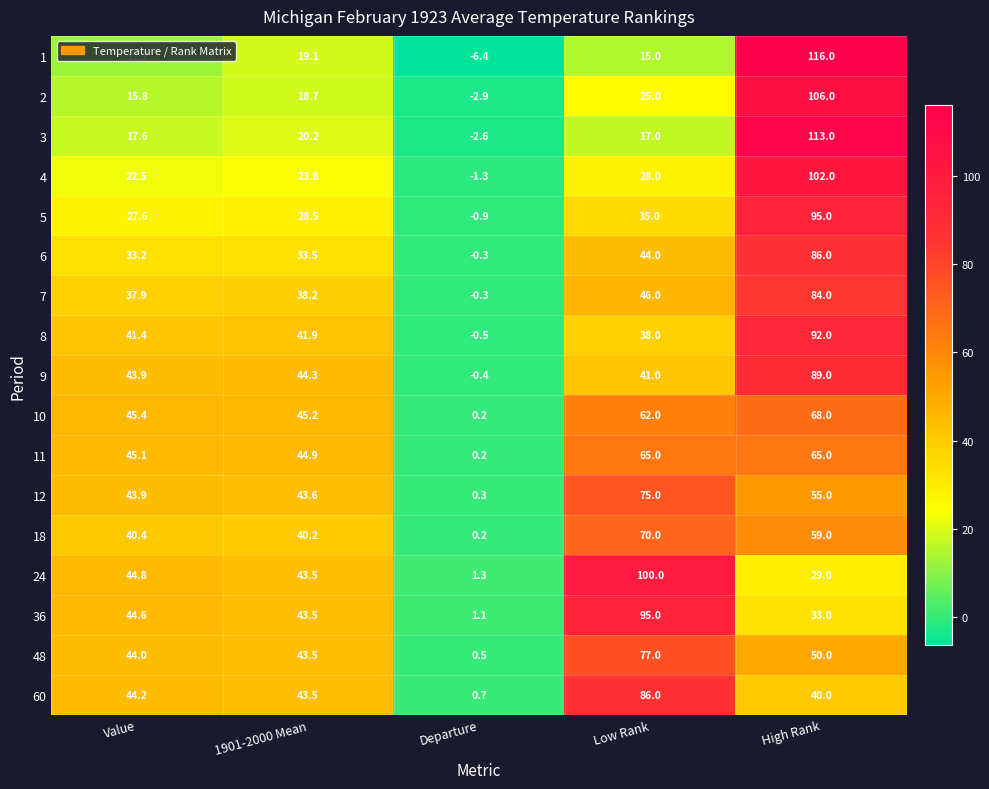

What is the difference between the second highest and minimum values in the 1 series?

25.5